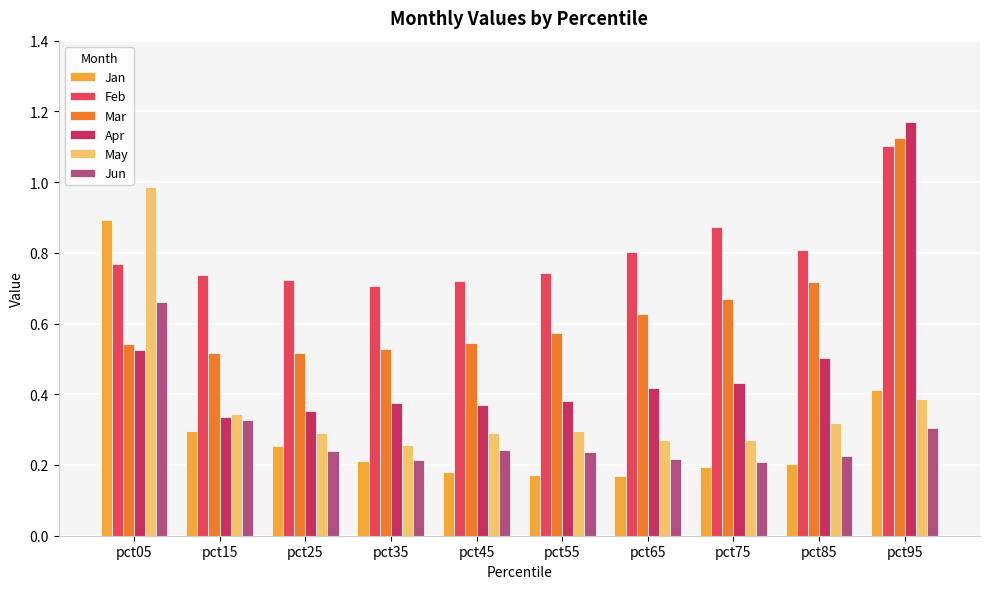

Read the Feb value at pct85.

0.8